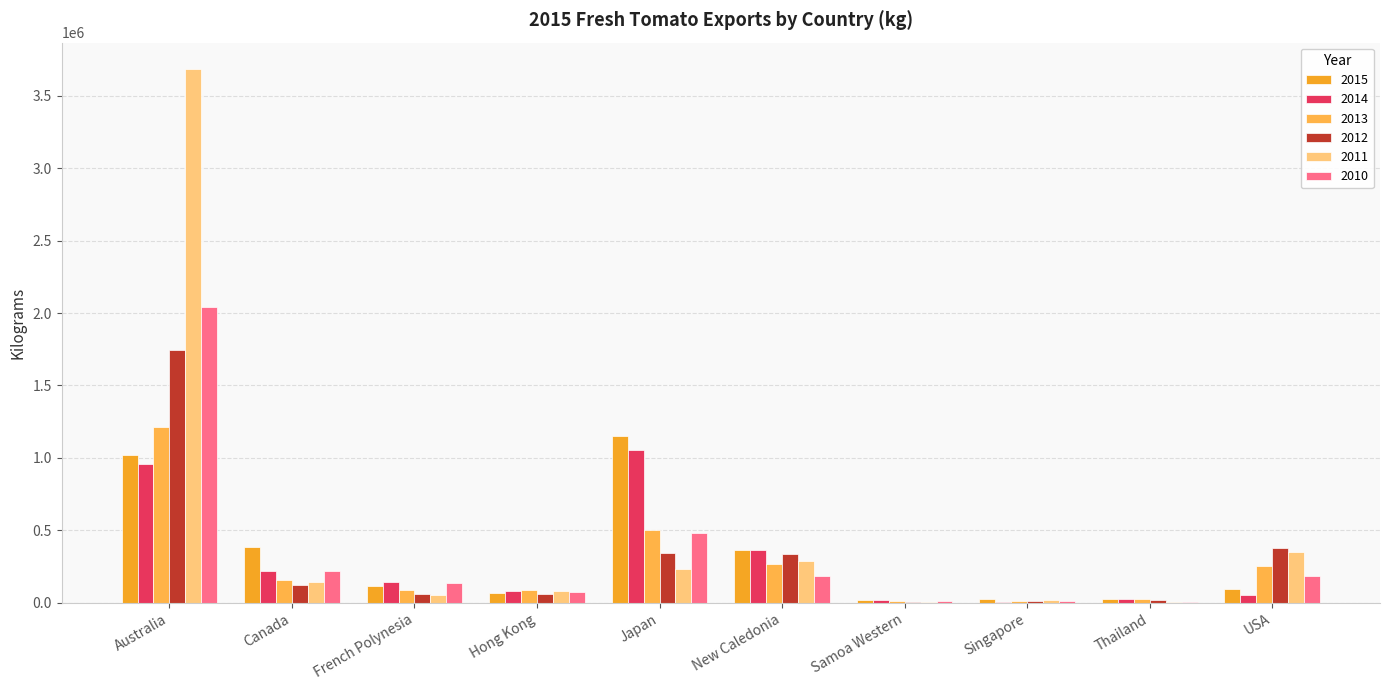

Read the 2015 value at Australia.

1023386